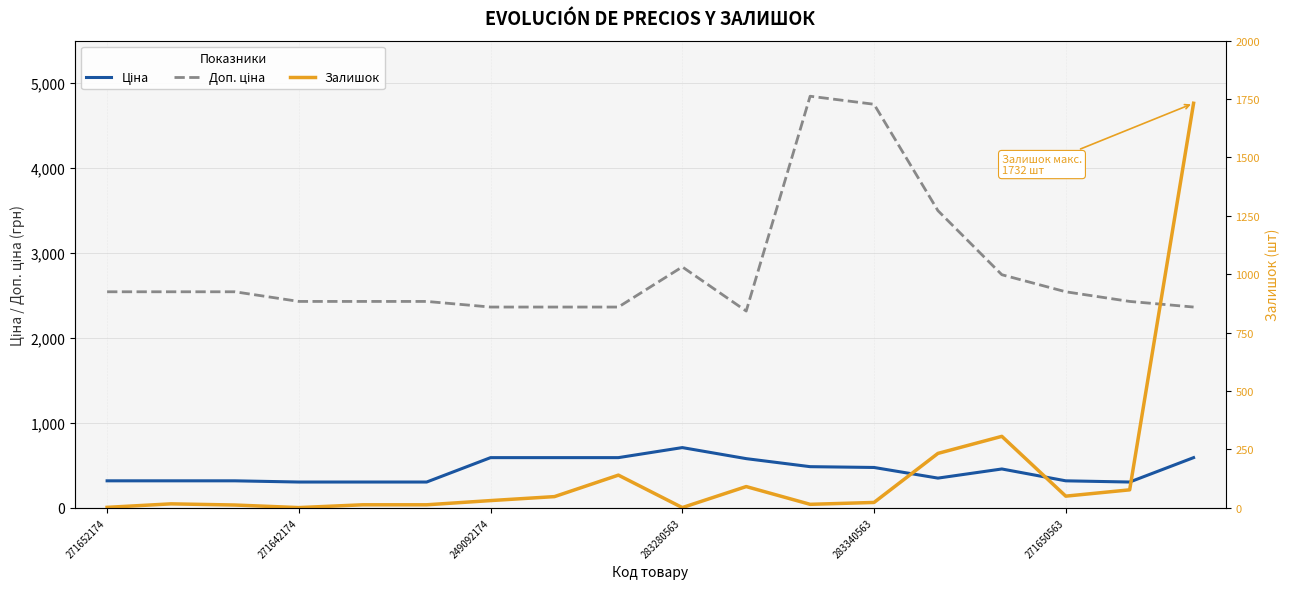

What is the spread (max minus min) of values at 249092174?

2332.8